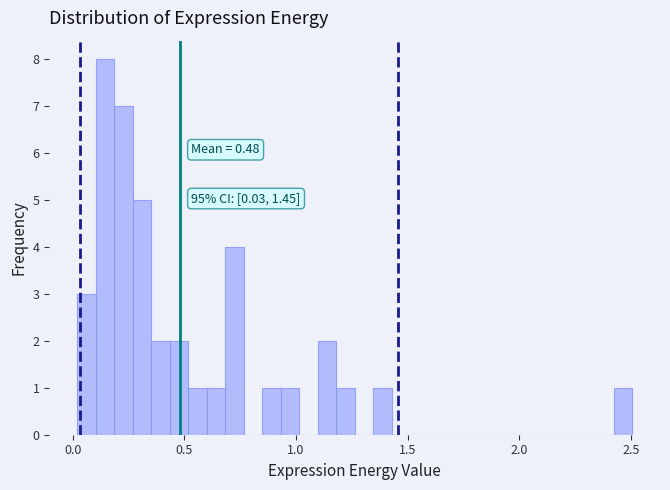

Read against the x-axis, roughly where is the centre of the tallest bar?

0.15